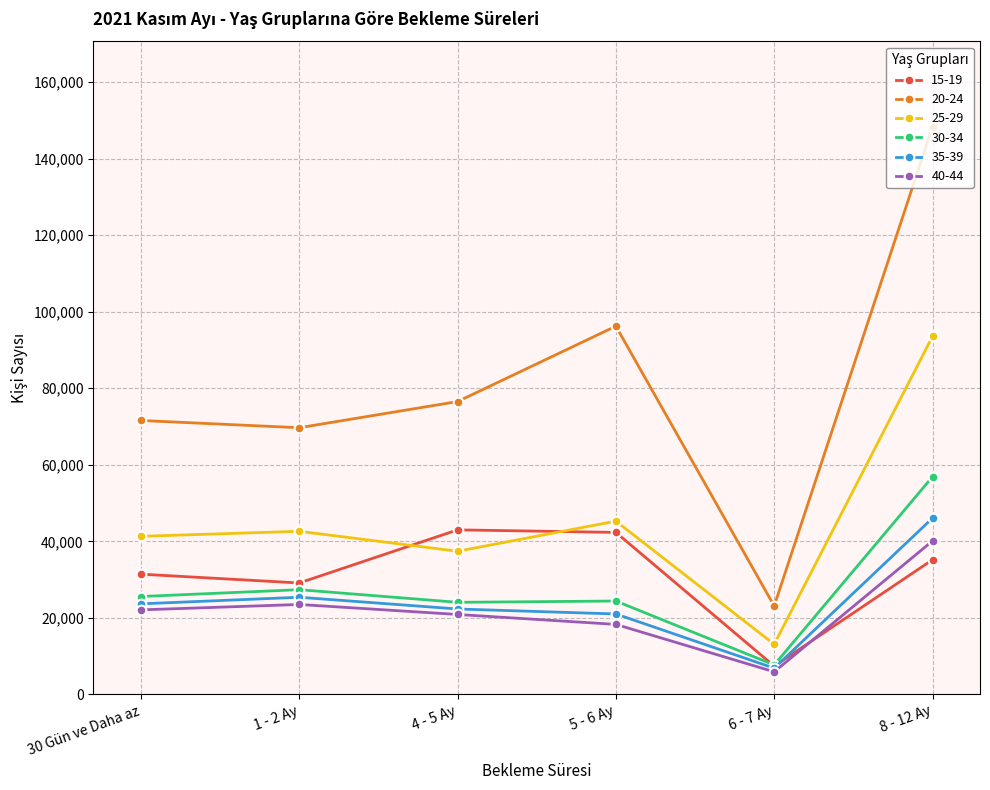

At how many categories does at least one series exceed 118578?

1